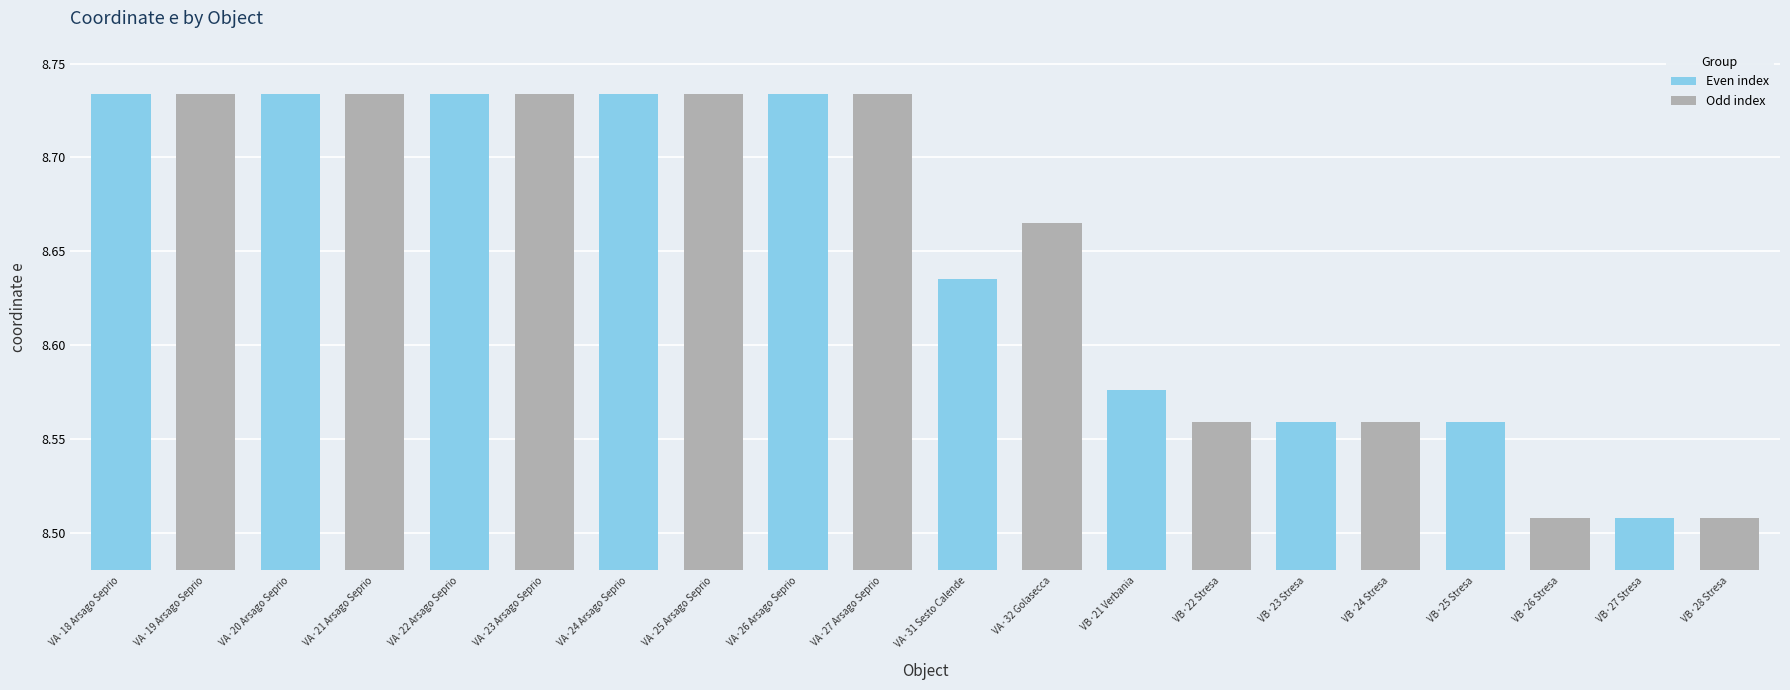

Approximately how many times larger is the value at VA·22 Arsago Seprio compared to VA·24 Arsago Seprio?

1.0